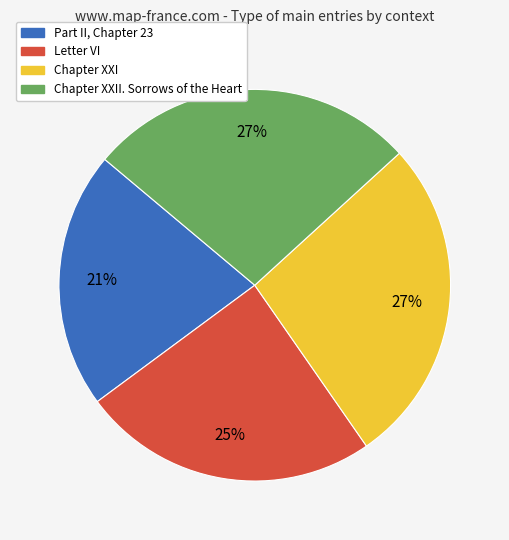

Does any single category account for the majority?

No